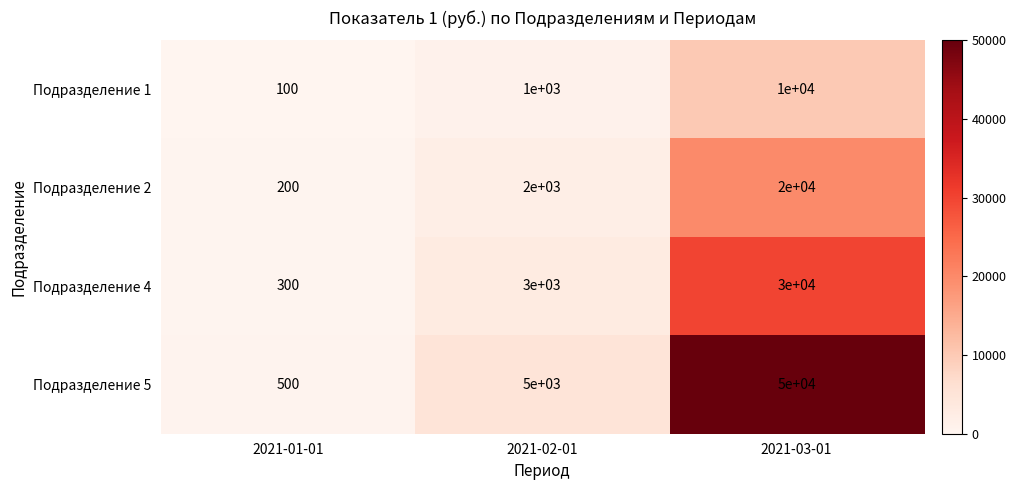

The Подразделение 4 series shows 30000 at 2021-03-01. True or false?

True